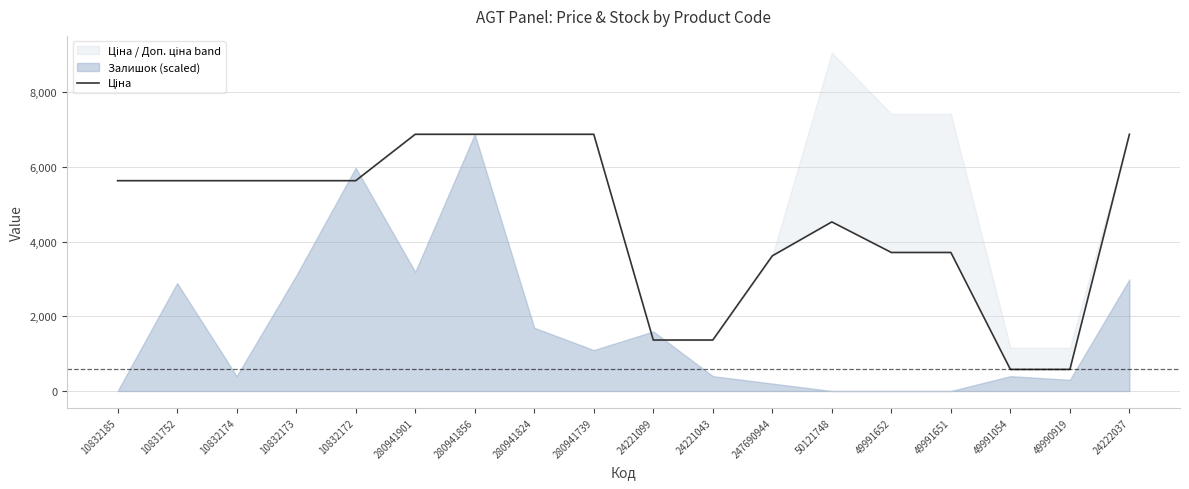

How many lines are shown in the chart?

1